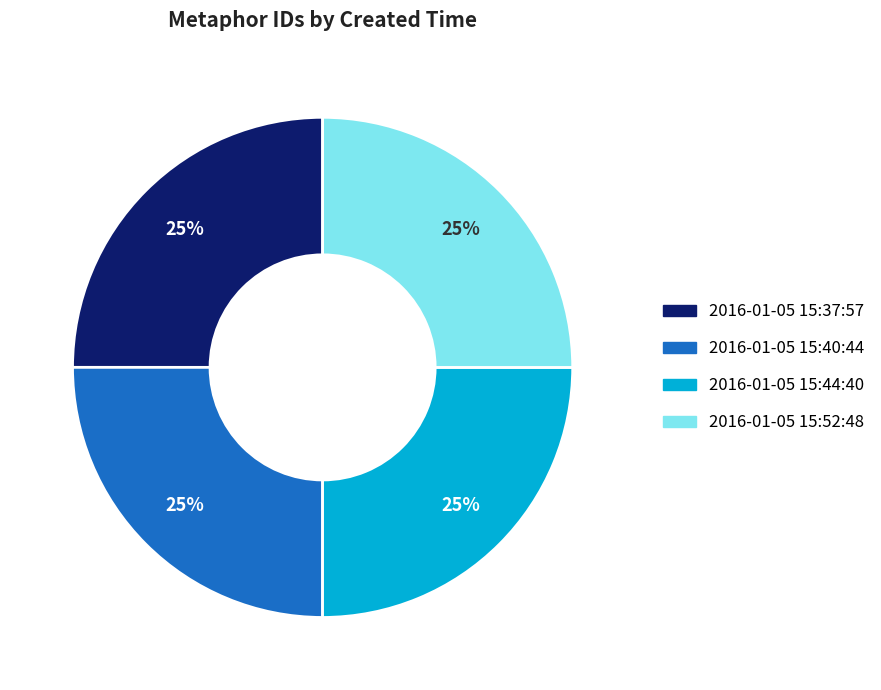

What percentage is the 2016-01-05 15:40:44 slice, to the nearest percent?

25%